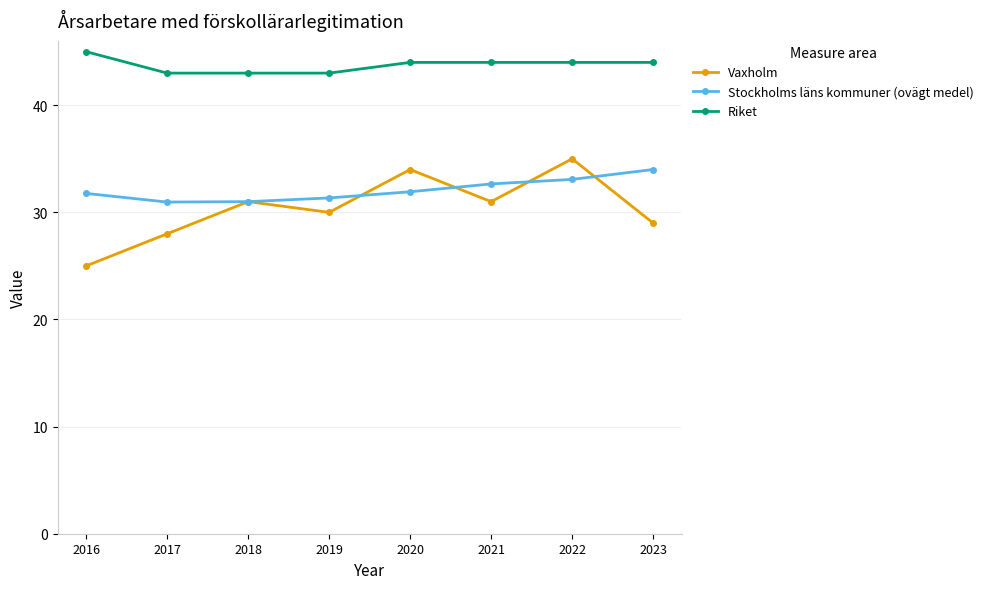

The value of Vaxholm at 2020 is 13.8. True or false?

False